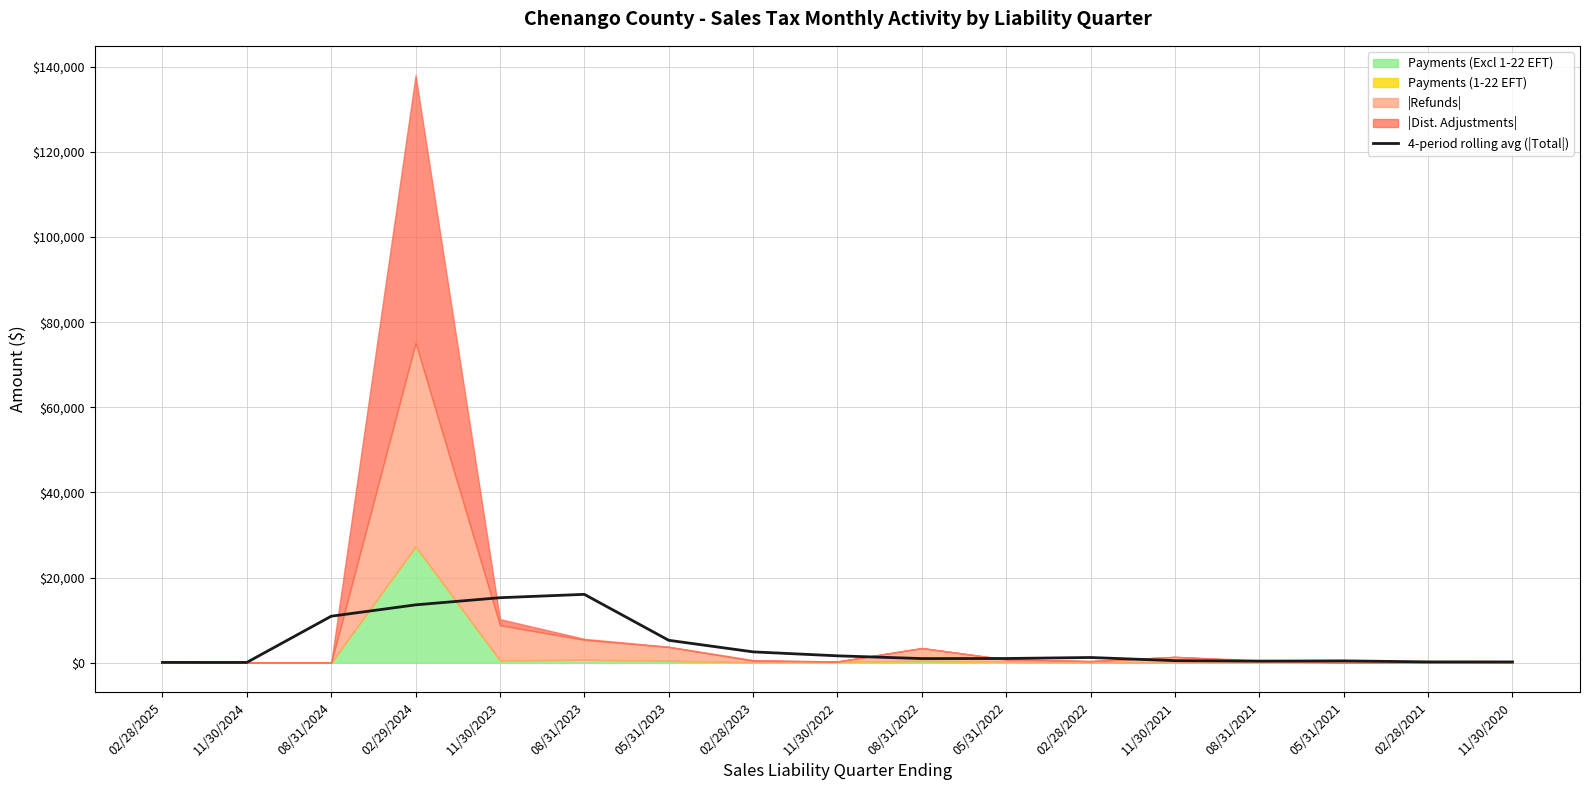

Reading left to right, transcribe all the data shown in this chart.

57.3	57.3	10914.1	13584.9	15265.1	16050.8	5256.5	2536.2	1608.4	961.1	977.7	1213.8	469.3	361.6	421.6	182.1	172.6